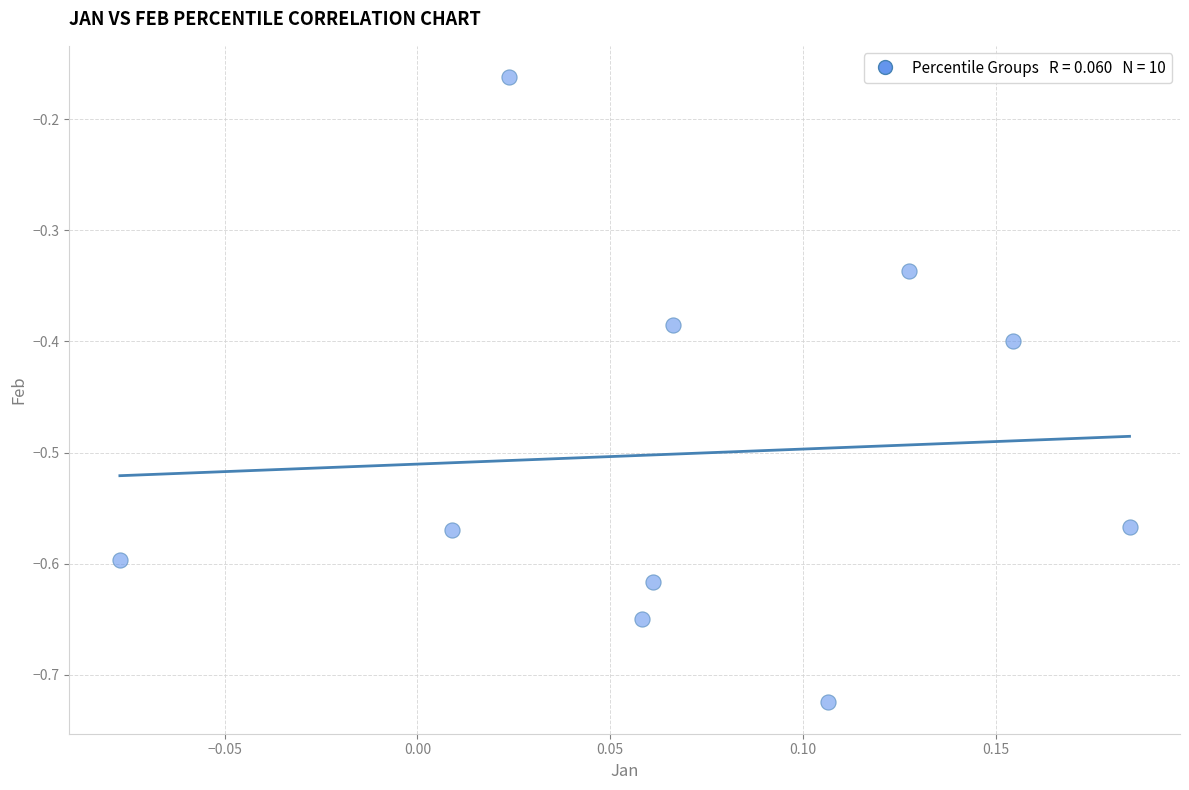

What is the range of Y values (max minus min)?

0.6